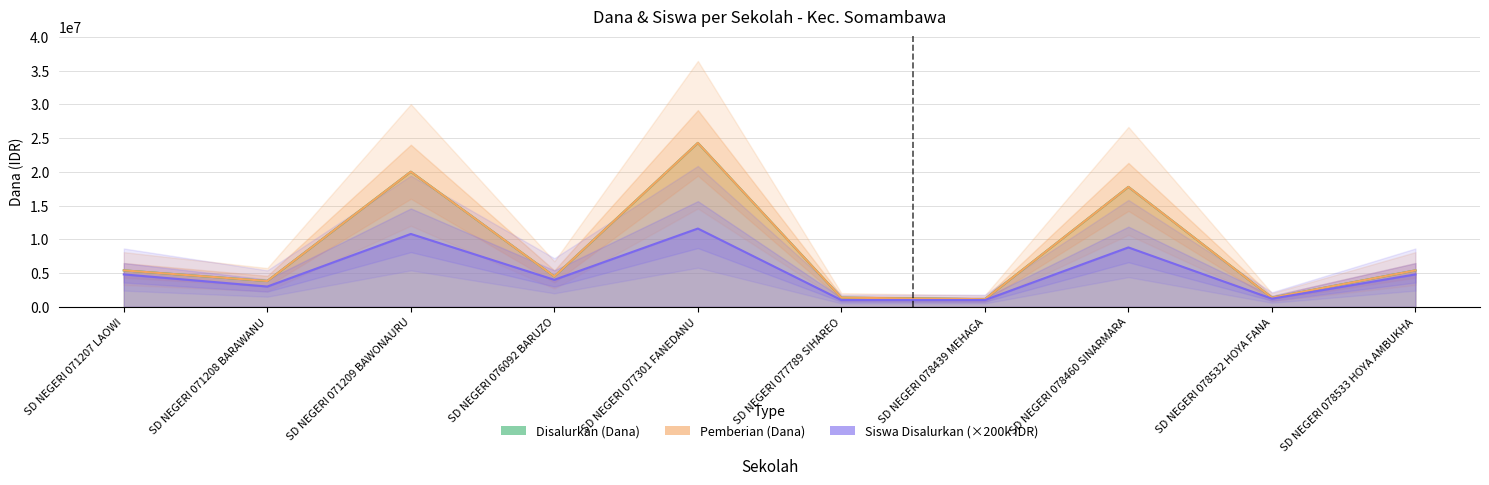

Does the chart display data point markers on the line(s)?

No